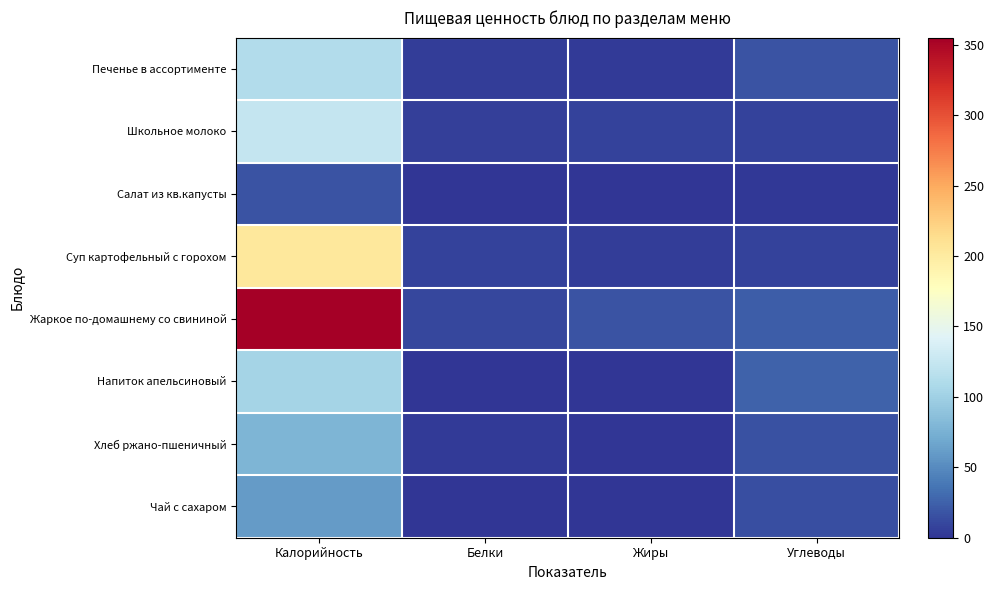

Reading right to left, extract all data points from this chart.

Печенье в ассортименте: Углеводы=17	Жиры=4	Белки=5	Калорийность=111
Школьное молоко: Углеводы=7	Жиры=8	Белки=6	Калорийность=124
Салат из кв.капусты: Углеводы=2	Жиры=1	Белки=0	Калорийность=17
Суп картофельный с горохом: Углеводы=7	Жиры=5	Белки=7	Калорийность=203
Жаркое по-домашнему со свининой: Углеводы=23	Жиры=18	Белки=10	Калорийность=355
Напиток апельсиновый: Углеводы=26	Жиры=0	Белки=0	Калорийность=104
Хлеб ржано-пшеничный: Углеводы=16	Жиры=1	Белки=3	Калорийность=78
Чай с сахаром: Углеводы=15	Жиры=0	Белки=0	Калорийность=60